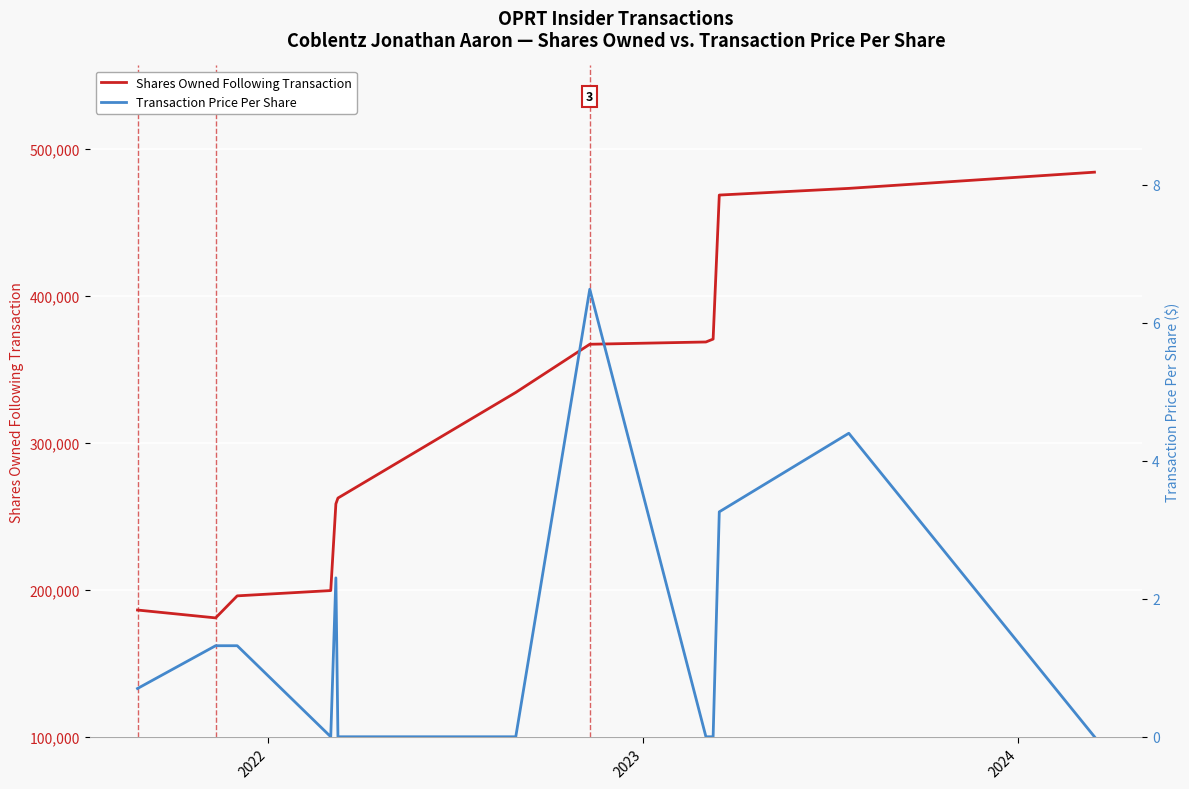

What is the highest value of the Shares Owned Following Transaction series?

484301